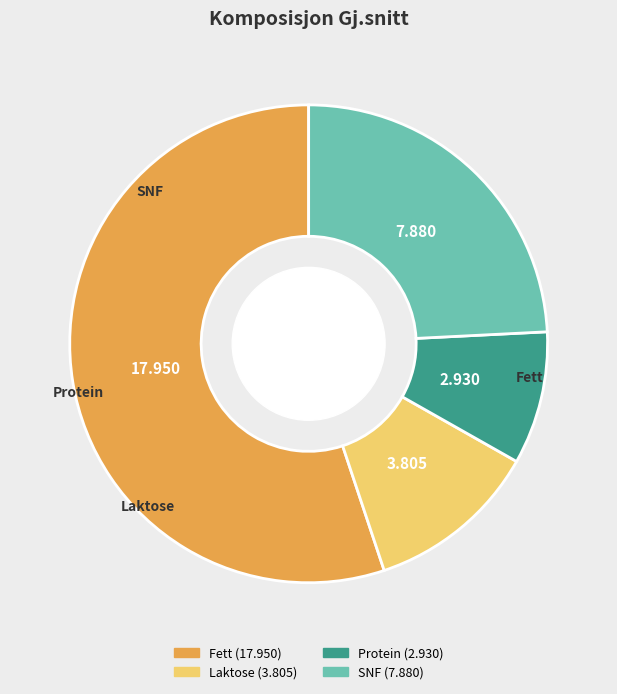

Approximately how many times larger is the value at Laktose compared to Protein?

1.3